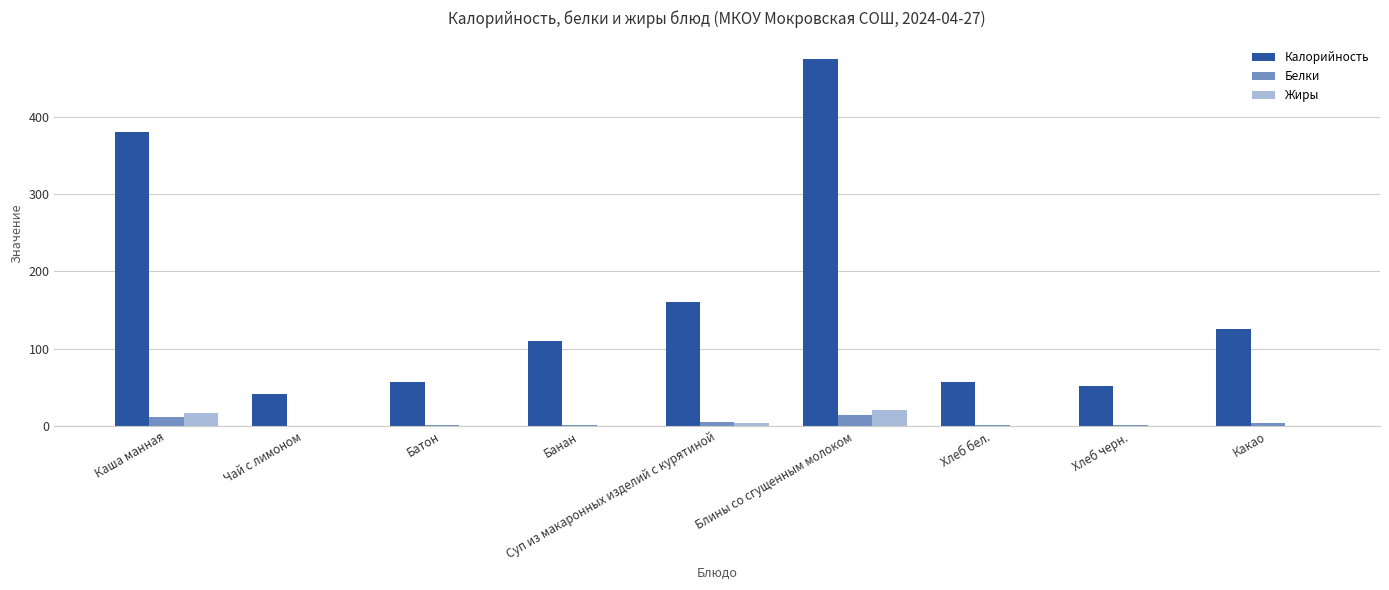

What is the difference between the Жиры values at Хлеб черн. and Блины со сгущенным молоком?

20.6